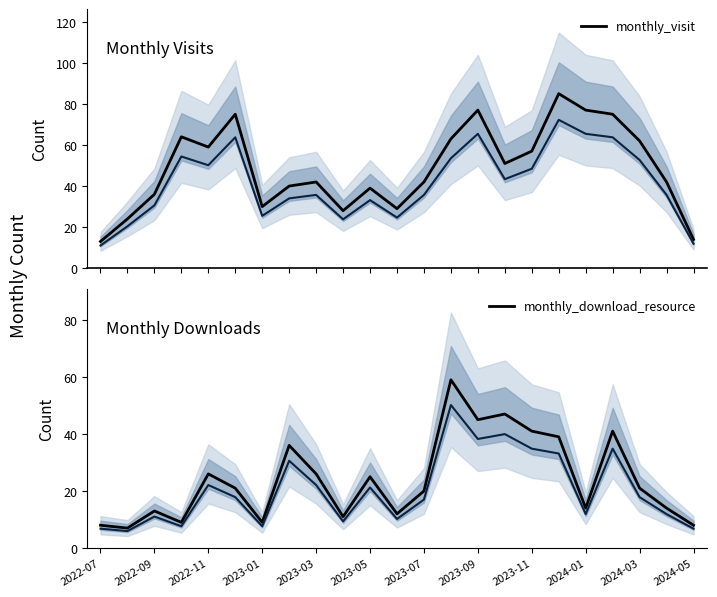

What is the difference between the second highest and second lowest values in the monthly_visit series?

63